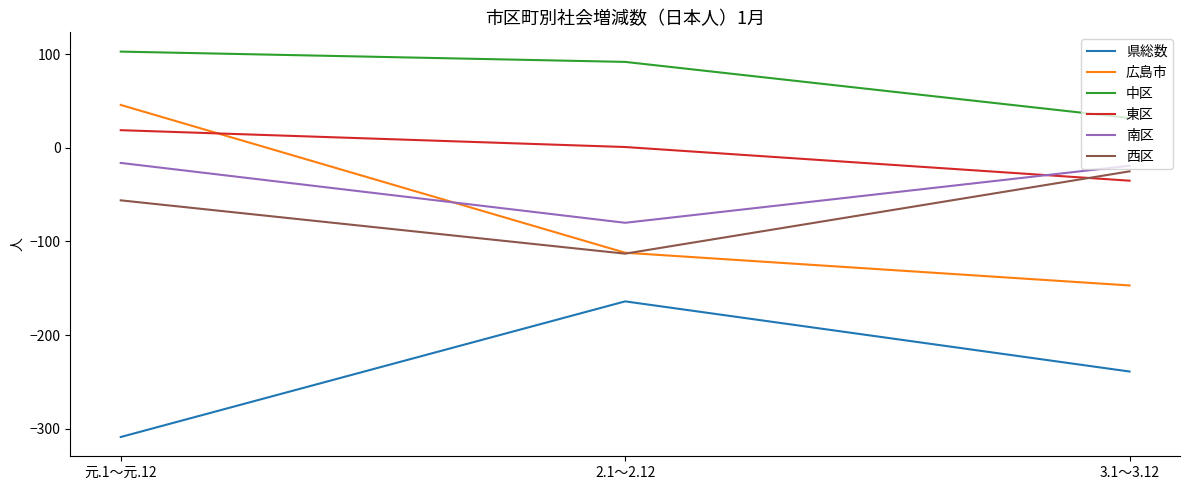

Is this an area chart (filled region under the line)?

No